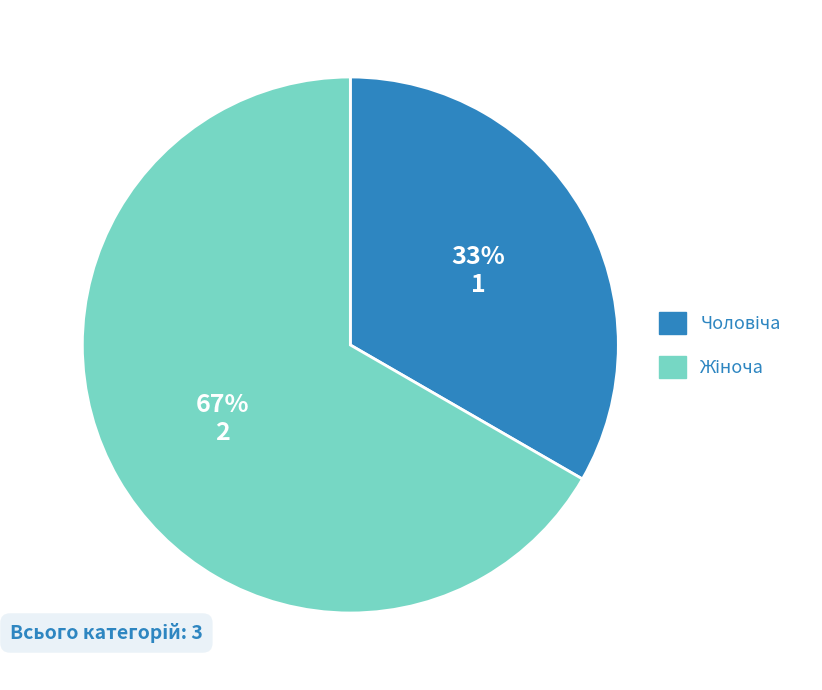

Does any single category account for the majority?

Yes